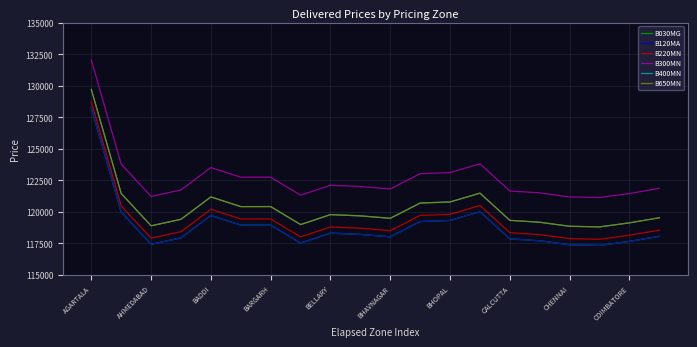

What is the difference between the maximum and minimum values in the B400MN series?

10908